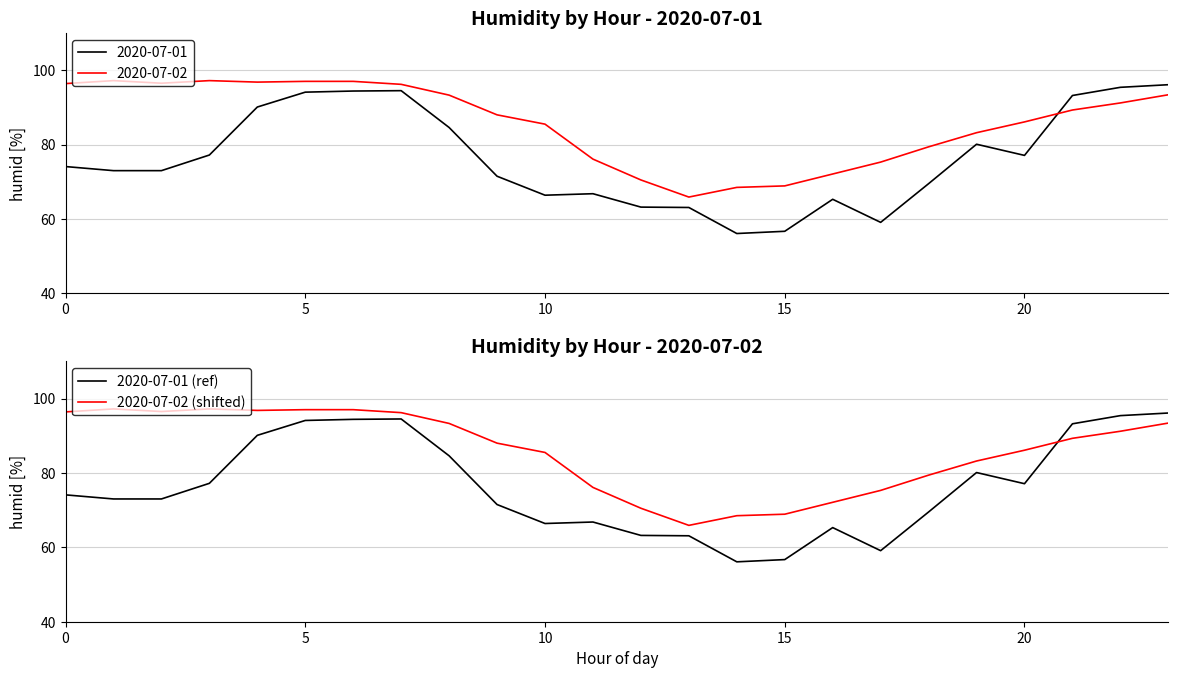

What is the average value of the 2020-07-02 (shifted) series?

85.9